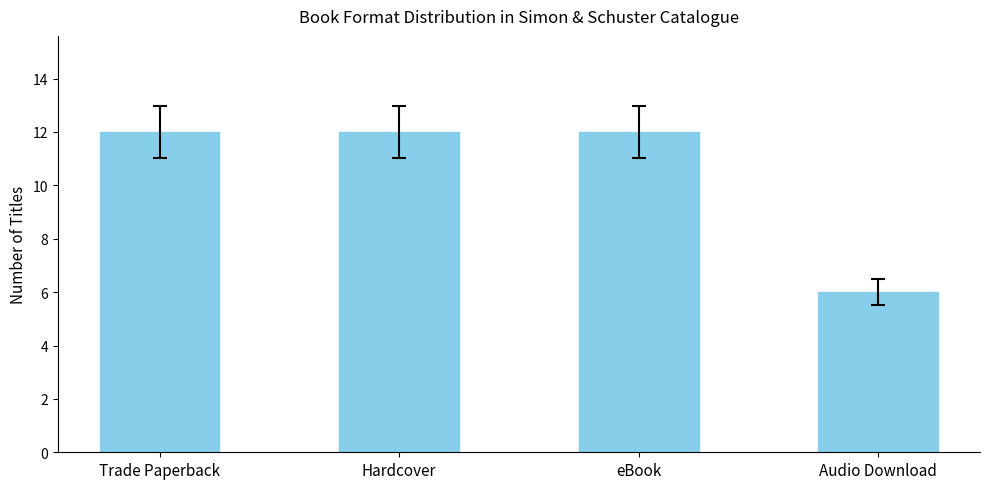

Count the values in the range 12 to 13.

3